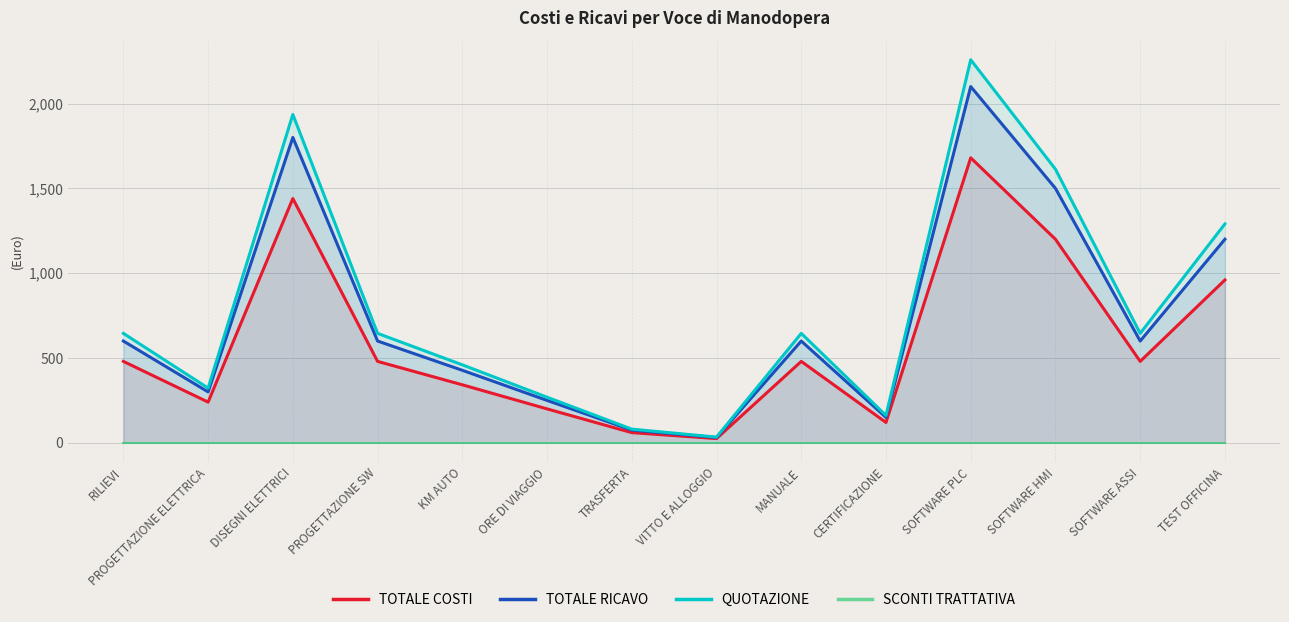

At RILIEVI, list the series in order from smallest to largest.

SCONTI TRATTATIVA, TOTALE COSTI, TOTALE RICAVO, QUOTAZIONE